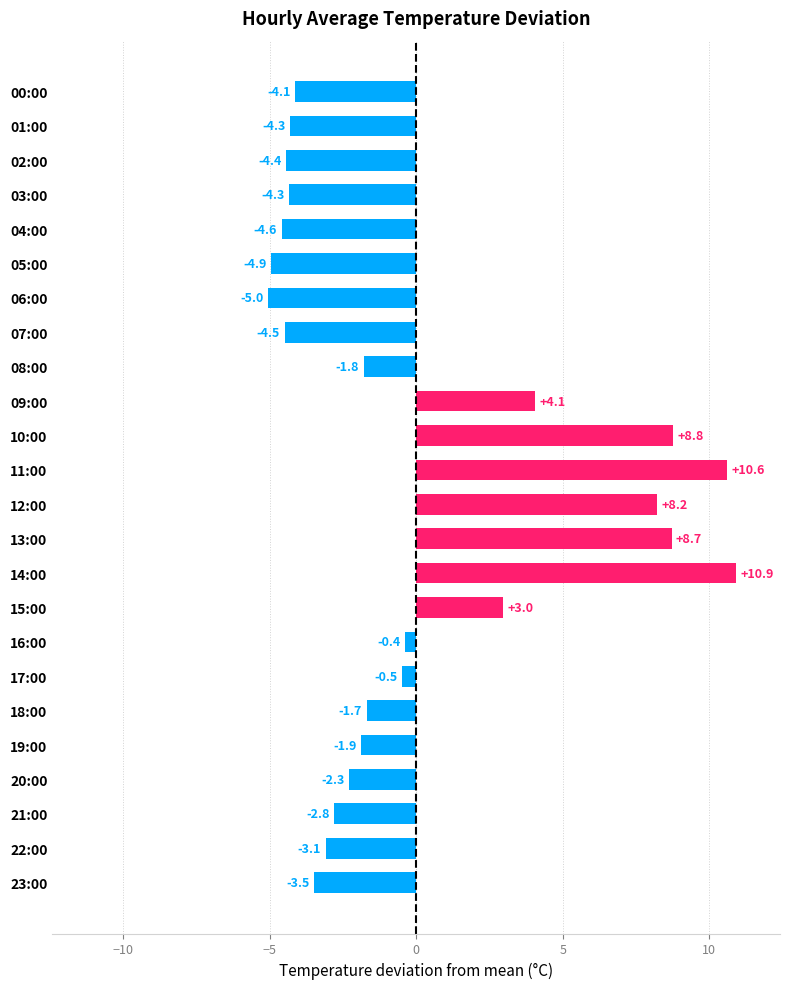

Which has a higher value, 10:00 or 12:00?

10:00